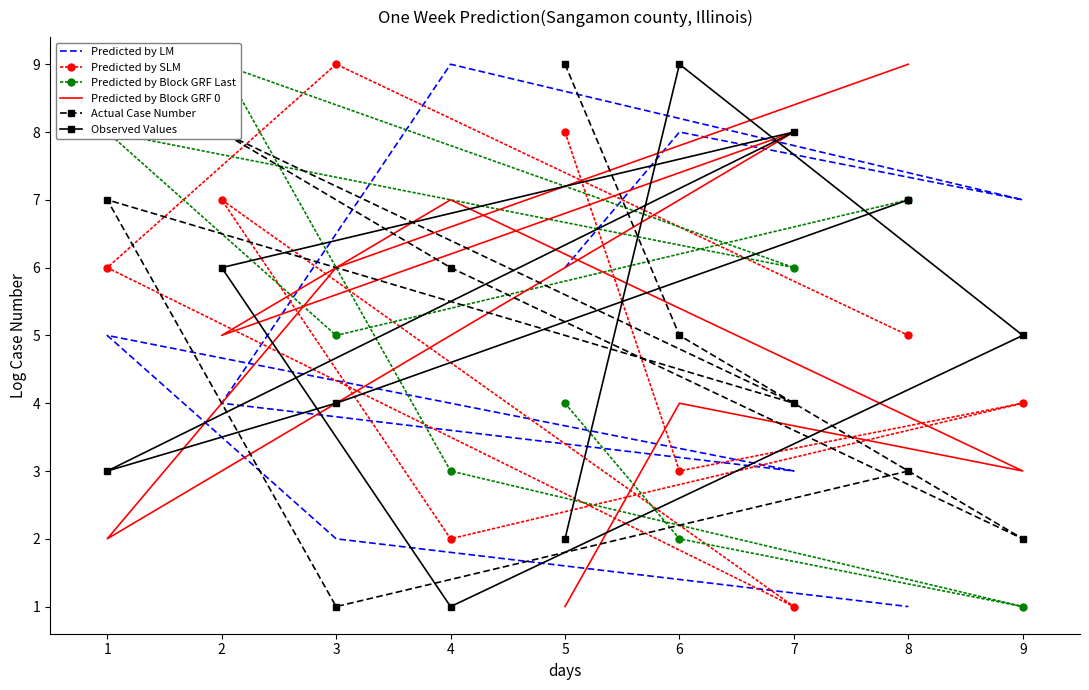

Which series has the largest range (max minus min)?

Predicted by LM